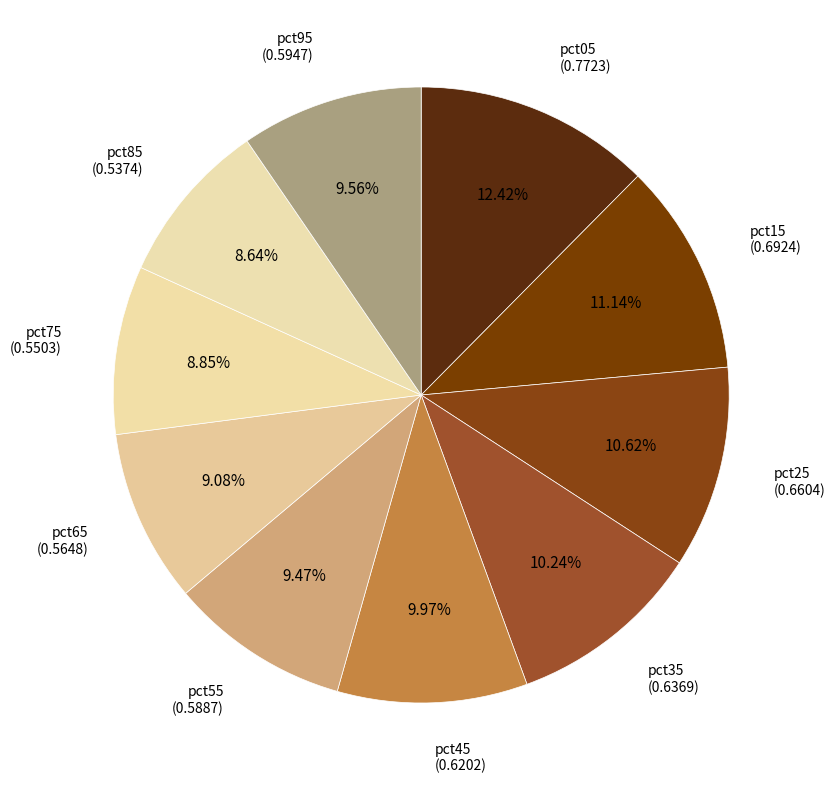

Is pct65 (0.5648) the majority of the pie?

No